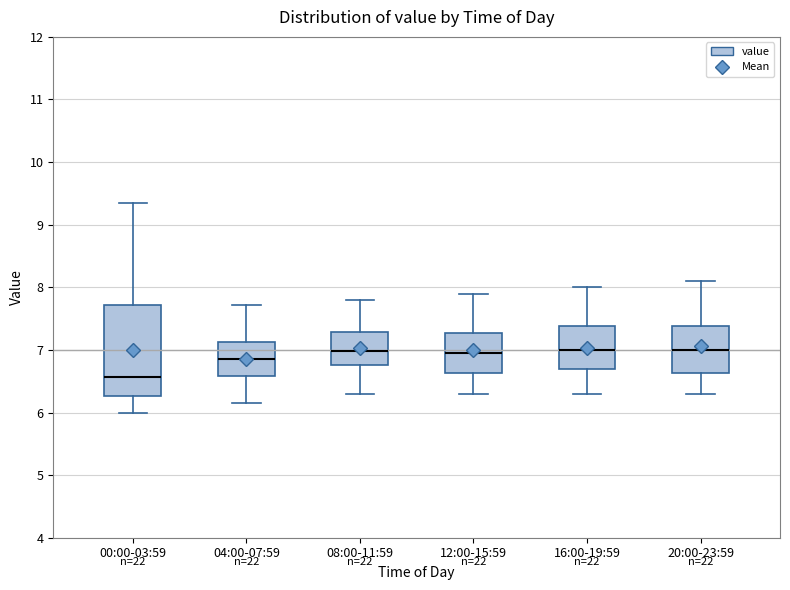

Which box has the lowest median line?

00:00-03:59